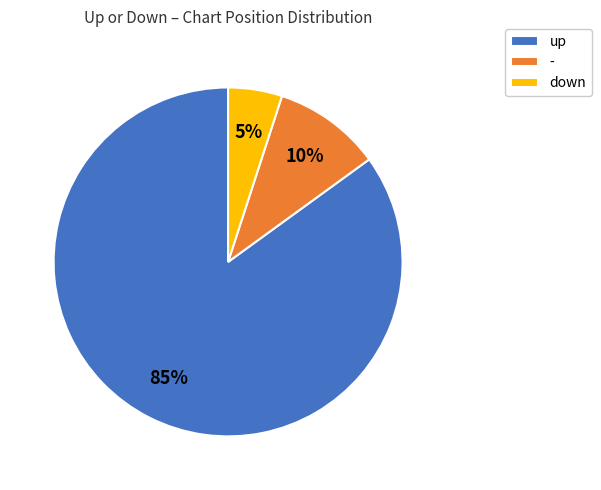

Is the sum of - and down greater than half?

No